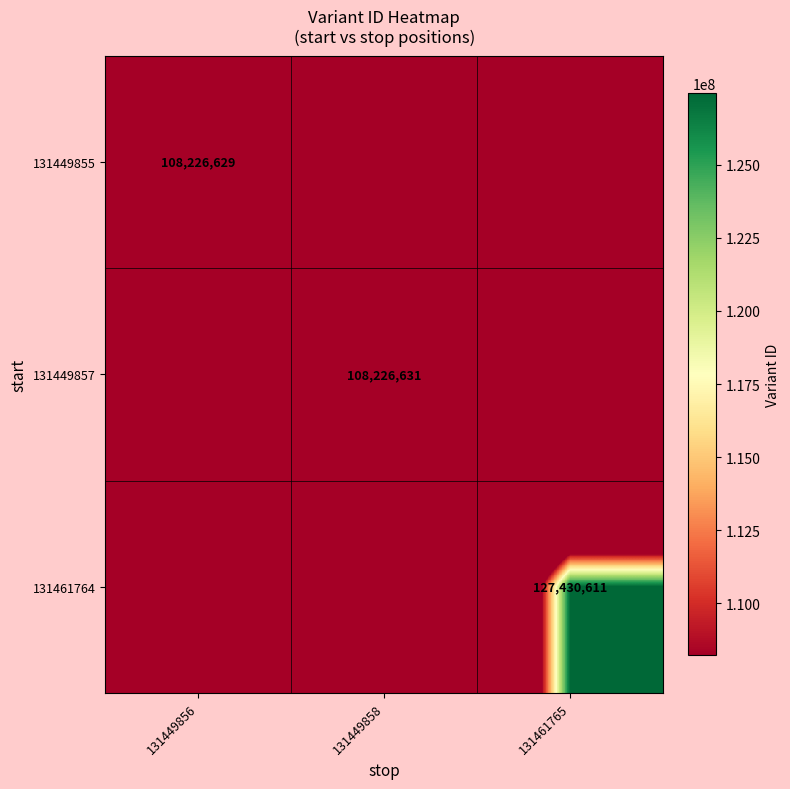

The 131449857 series shows 108226631 at 131449858. True or false?

True